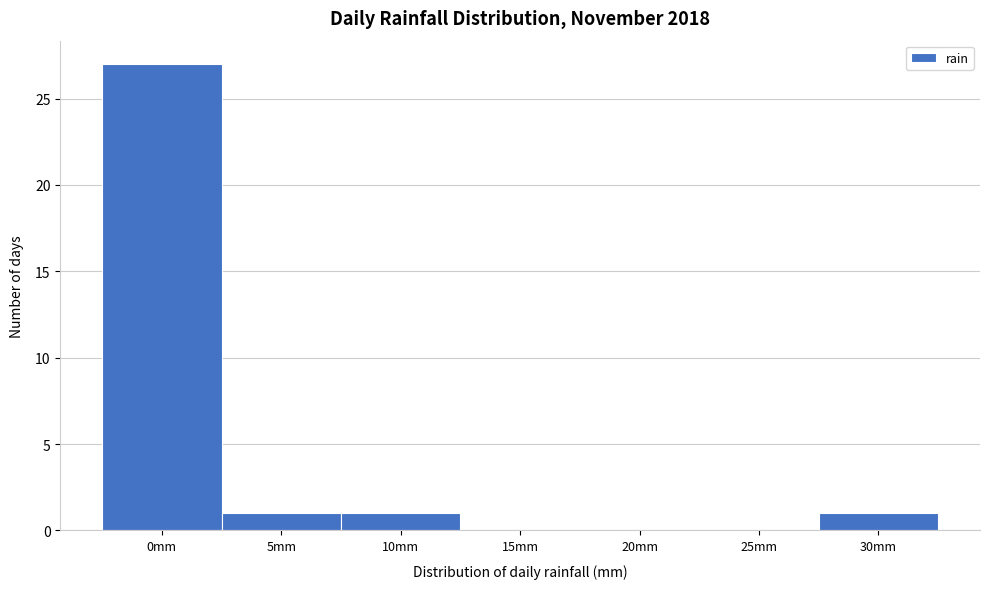

Reading left to right, extract all data points from this chart.

0mm=27	5mm=1	10mm=1	15mm=0	20mm=0	25mm=0	30mm=1